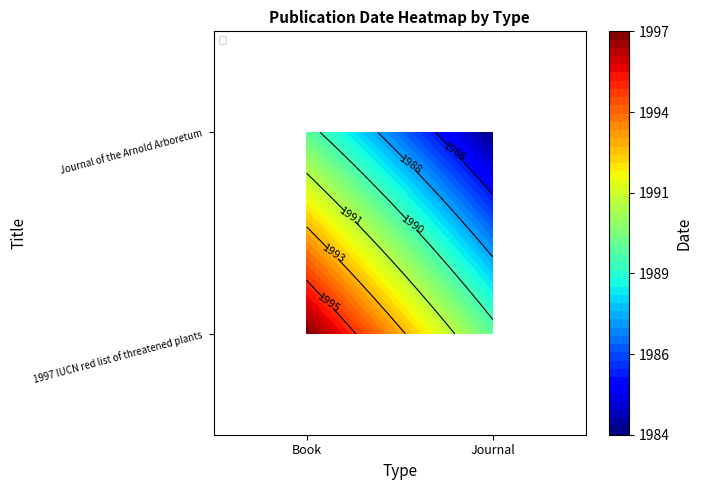

How many distinct data groups are displayed?

2